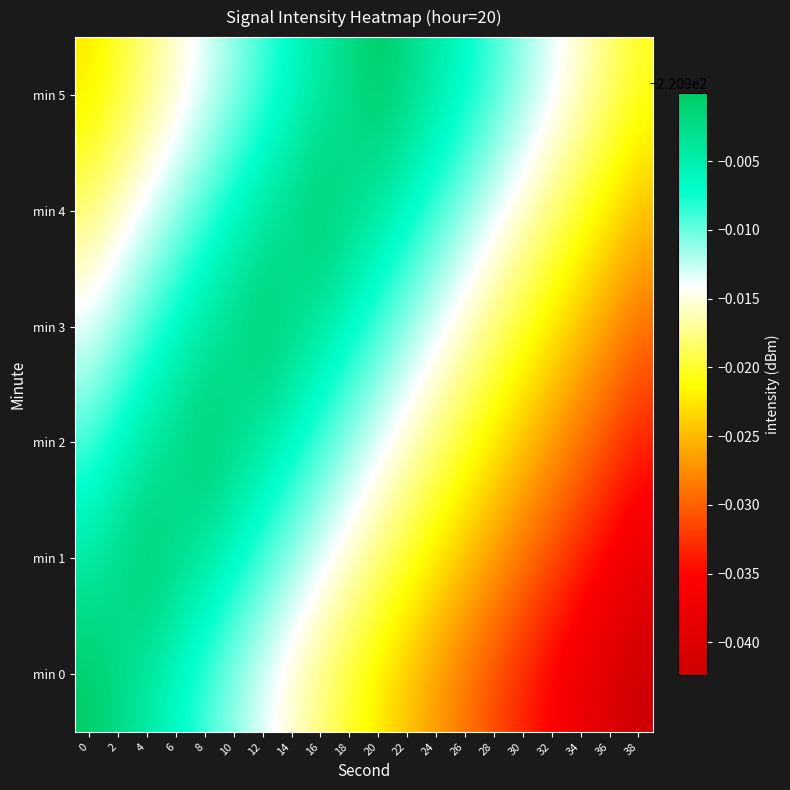

Reading right to left, extract all data points from this chart.

min 0: 38=-220.9	36=-220.9	34=-220.9	32=-220.9	30=-220.9	28=-220.9	26=-220.9	24=-220.9	22=-220.9	20=-220.9	18=-220.9	16=-220.9	14=-220.9	12=-220.9	10=-220.9	8=-220.9	6=-220.9	4=-220.9	2=-220.9	0=-220.9
min 1: 38=-220.9	36=-220.9	34=-220.9	32=-220.9	30=-220.9	28=-220.9	26=-220.9	24=-220.9	22=-220.9	20=-220.9	18=-220.9	16=-220.9	14=-220.9	12=-220.9	10=-220.9	8=-220.9	6=-220.9	4=-220.9	2=-220.9	0=-220.9
min 2: 38=-220.9	36=-220.9	34=-220.9	32=-220.9	30=-220.9	28=-220.9	26=-220.9	24=-220.9	22=-220.9	20=-220.9	18=-220.9	16=-220.9	14=-220.9	12=-220.9	10=-220.9	8=-220.9	6=-220.9	4=-220.9	2=-220.9	0=-220.9
min 3: 38=-220.9	36=-220.9	34=-220.9	32=-220.9	30=-220.9	28=-220.9	26=-220.9	24=-220.9	22=-220.9	20=-220.9	18=-220.9	16=-220.9	14=-220.9	12=-220.9	10=-220.9	8=-220.9	6=-220.9	4=-220.9	2=-220.9	0=-220.9
min 4: 38=-220.9	36=-220.9	34=-220.9	32=-220.9	30=-220.9	28=-220.9	26=-220.9	24=-220.9	22=-220.9	20=-220.9	18=-220.9	16=-220.9	14=-220.9	12=-220.9	10=-220.9	8=-220.9	6=-220.9	4=-220.9	2=-220.9	0=-220.9
min 5: 38=-220.9	36=-220.9	34=-220.9	32=-220.9	30=-220.9	28=-220.9	26=-220.9	24=-220.9	22=-220.9	20=-220.9	18=-220.9	16=-220.9	14=-220.9	12=-220.9	10=-220.9	8=-220.9	6=-220.9	4=-220.9	2=-220.9	0=-220.9